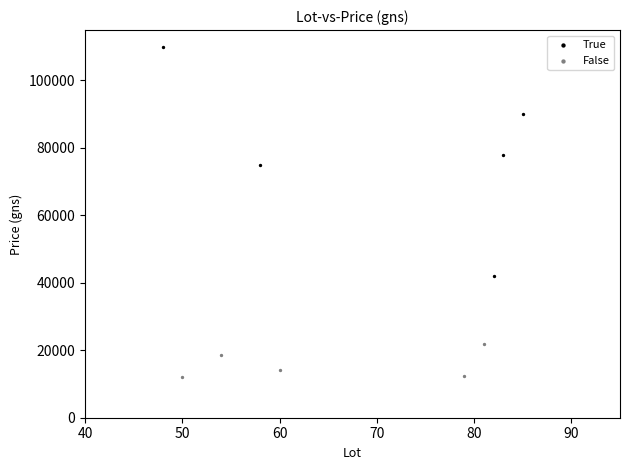

Which series has the largest Y range (max minus min)?

True